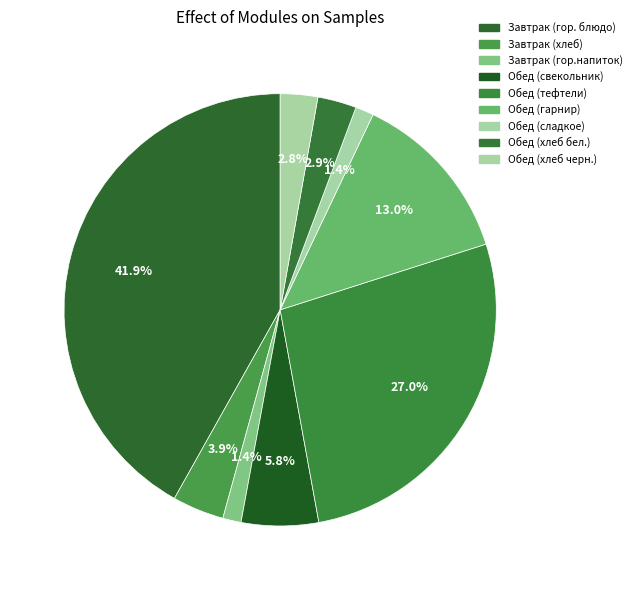

Between Обед (сладкое) and Обед (свекольник), which is larger?

Обед (свекольник)